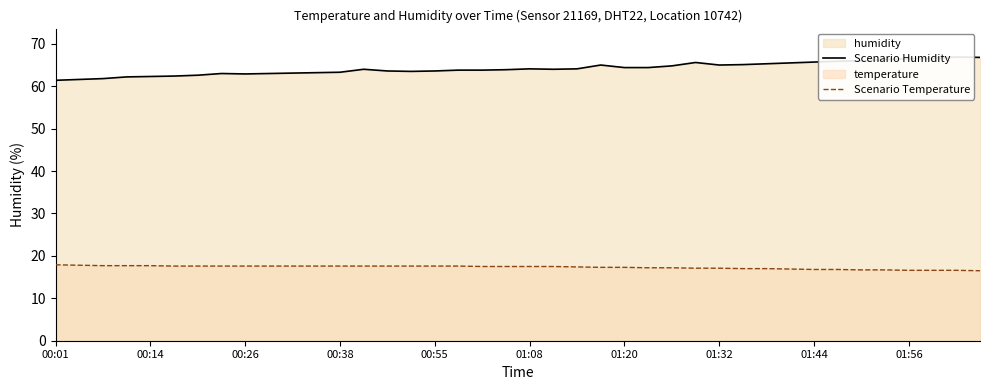

True or false: Scenario Temperature and Scenario Humidity intersect in this chart.

False